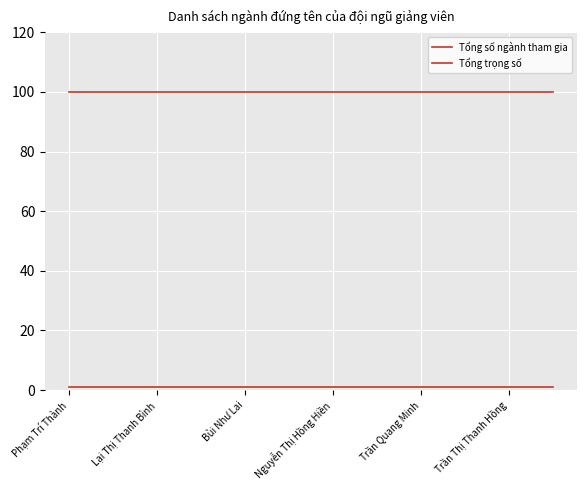

At how many categories does at least one series exceed 78?

12